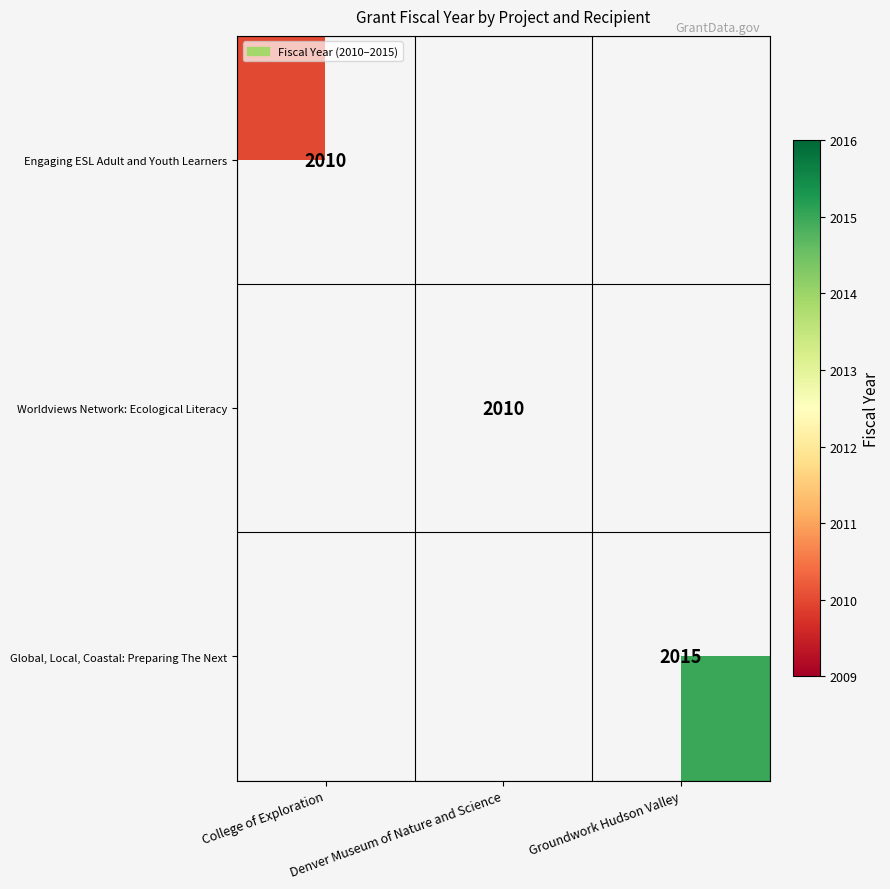

Between Denver Museum of Nature and Science and College of Exploration, which is larger?

College of Exploration